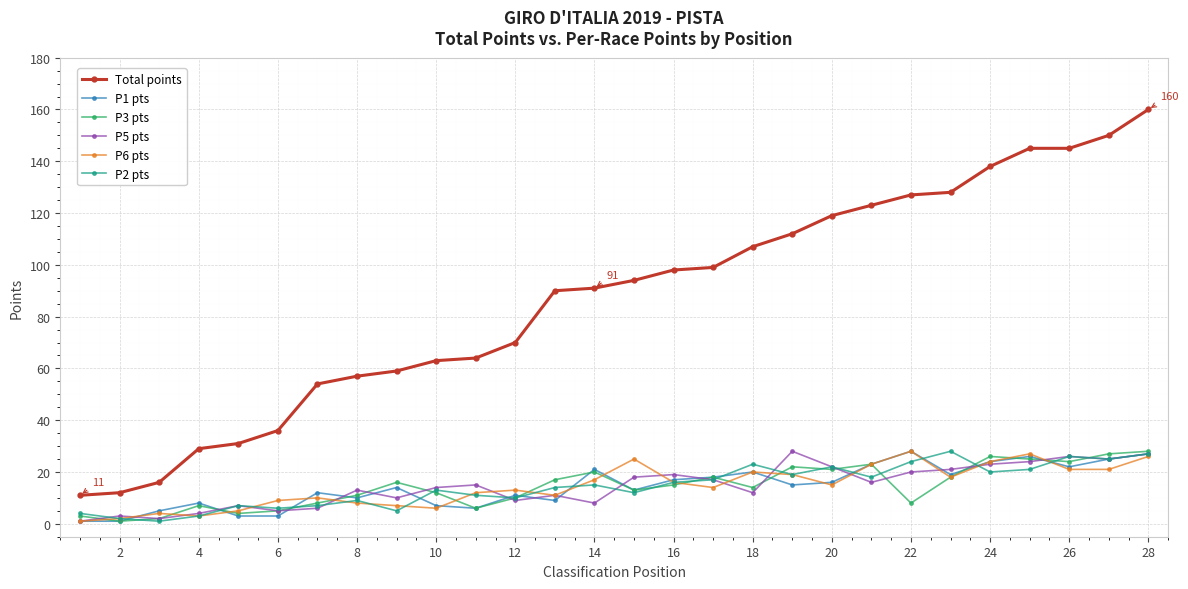

Reading right to left, transcribe all the data shown in this chart.

Total points: 160	150	145	145	138	128	127	123	119	112	107	99	98	94	91	90	70	64	63	59	57	54	36	31	29	16	12	11
P1 pts: 27	25	22	26	24	19	28	23	16	15	20	18	17	13	21	9	11	6	7	14	10	12	3	3	8	5	1	1
P3 pts: 28	27	24	25	26	18	8	23	21	22	14	18	15	13	20	17	10	6	12	16	11	8	5	4	7	2	1	3
P5 pts: 27	25	26	24	23	21	20	16	22	28	12	17	19	18	8	11	9	15	14	10	13	6	5	7	4	2	3	1
P6 pts: 26	21	21	27	24	18	28	23	15	19	20	14	16	25	17	11	13	12	6	7	8	10	9	5	3	4	2	1
P2 pts: 27	25	26	21	20	28	24	18	22	19	23	17	16	12	15	14	10	11	13	5	9	7	6	7	3	1	2	4